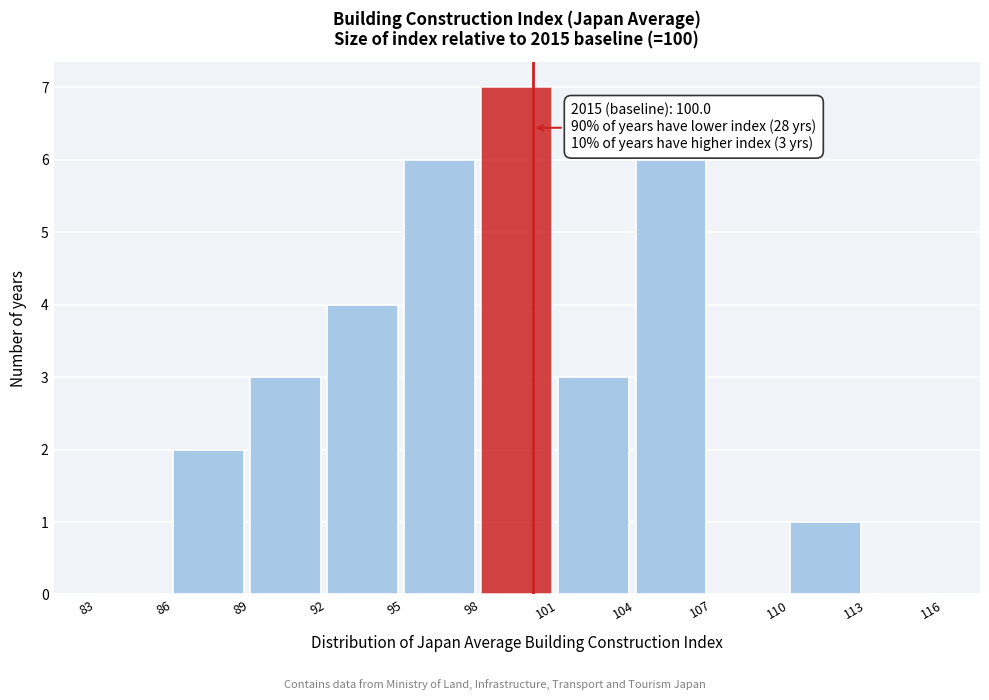

Which range on the x-axis has the tallest bar?

98 to 101